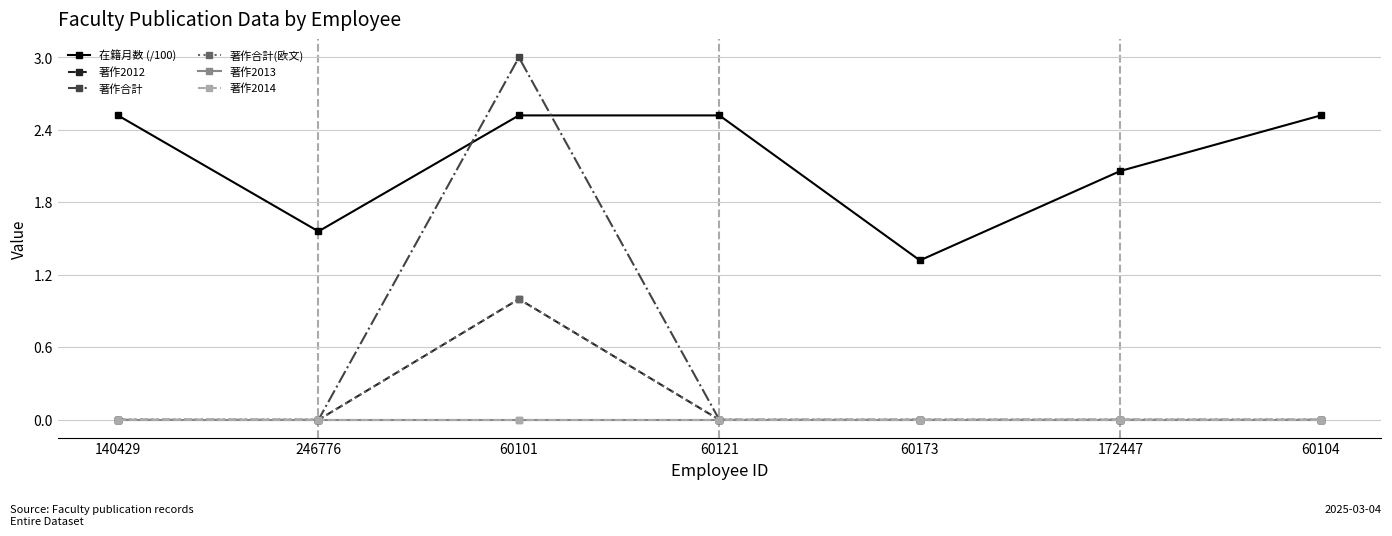

What is the spread (max minus min) of values at 60173?

1.3